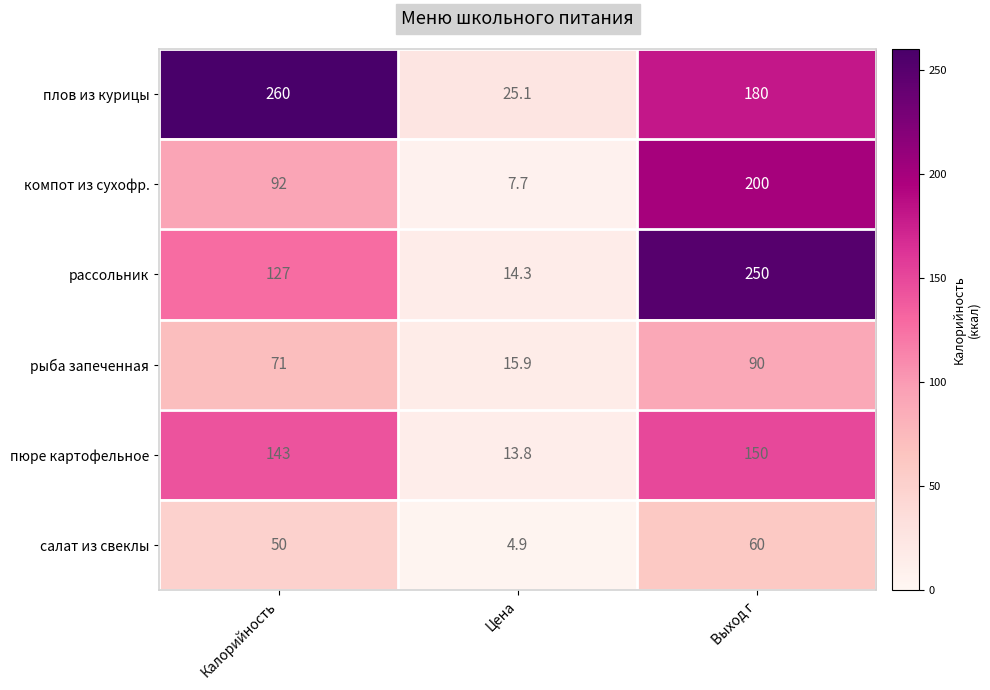

What is the difference between the maximum and minimum values in the рыба запеченная series?

74.1